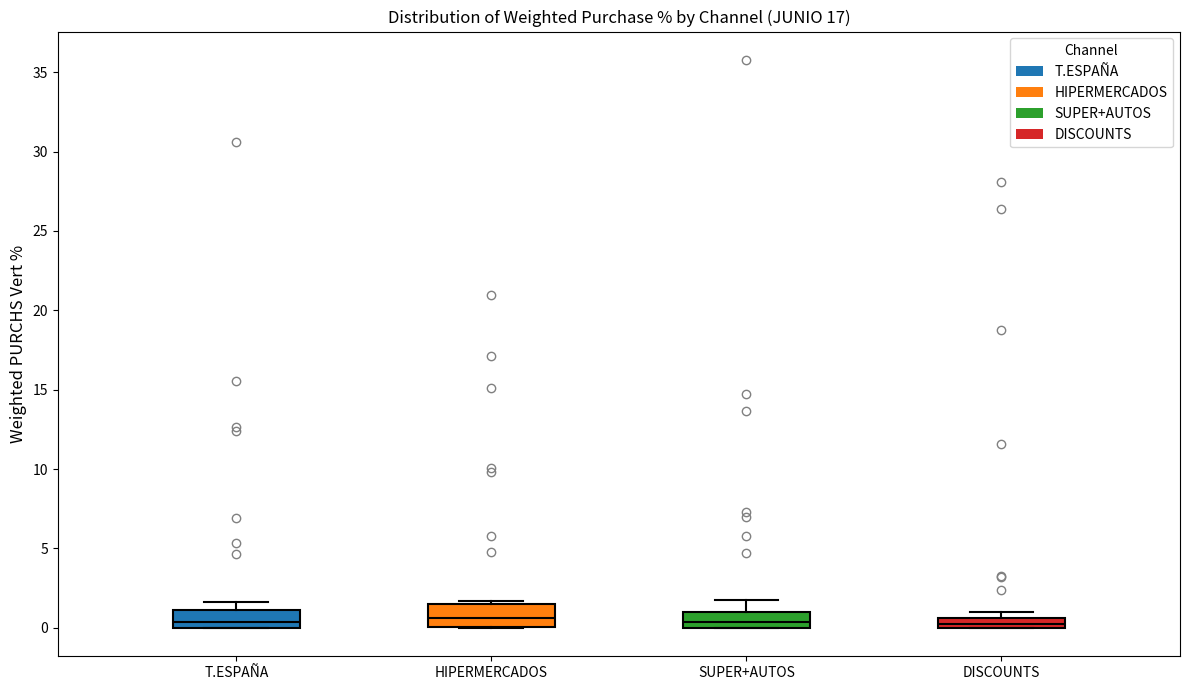

Where is the lower edge of the box for DISCOUNTS on the y-axis? The values are not printed on the chart, so give them approximately, as read against the axis.

0.0